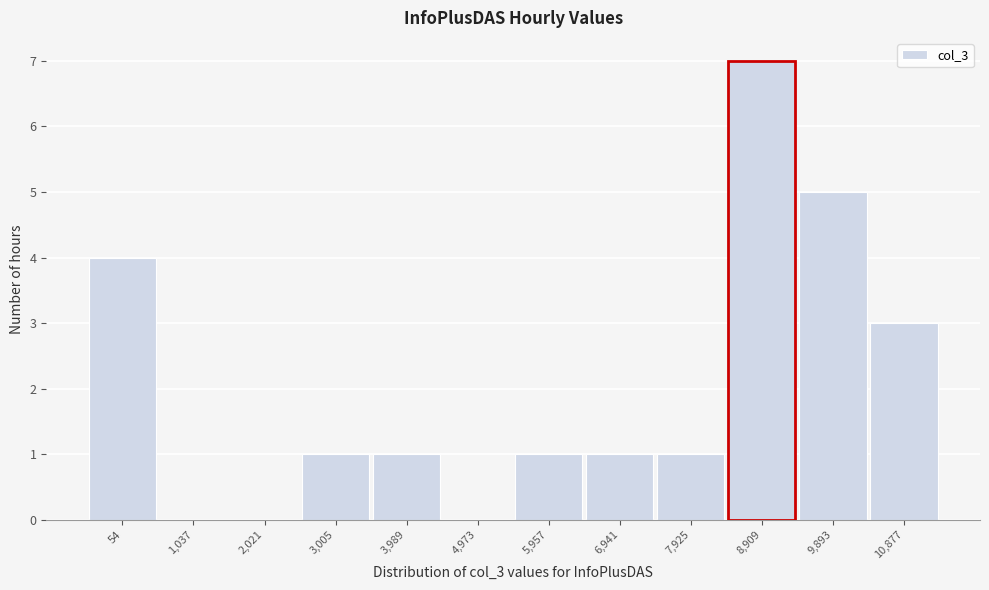

Reading left to right, list all the values displayed in this chart.

54=4	1,037=0	2,021=0	3,005=1	3,989=1	4,973=0	5,957=1	6,941=1	7,925=1	8,909=7	9,893=5	10,877=3